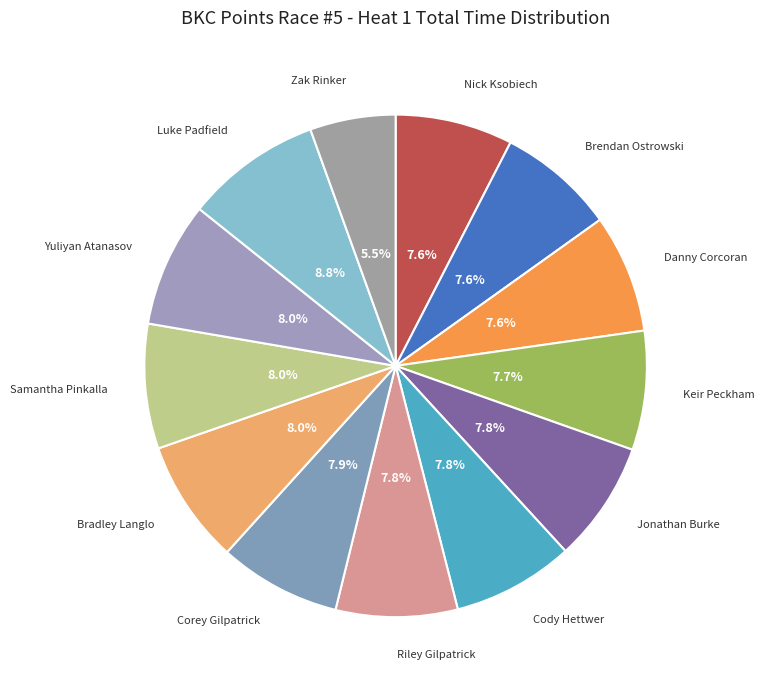

Do Nick Ksobiech and Bradley Langlo together represent more than half of the pie?

No